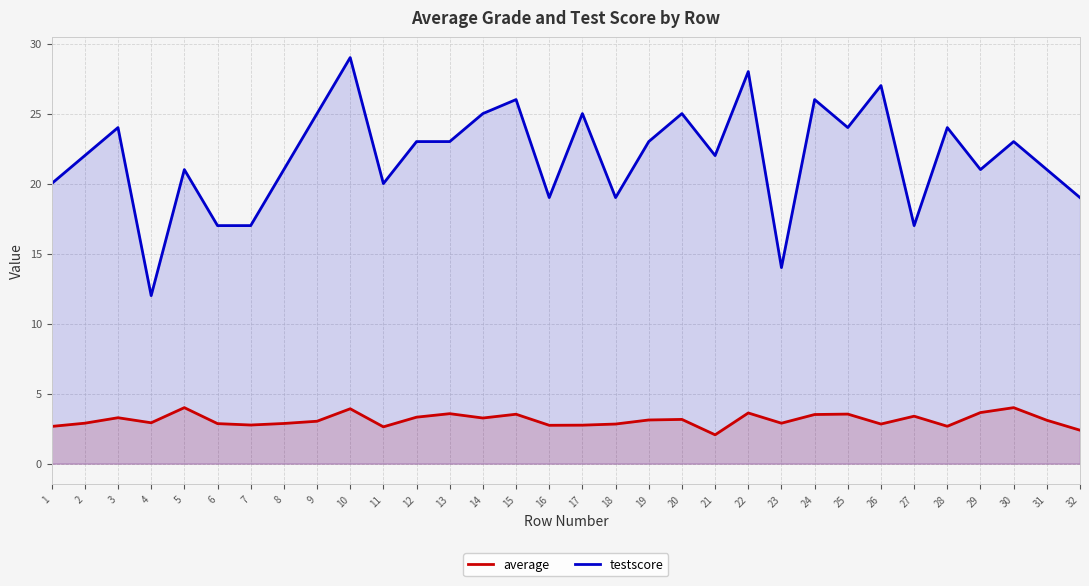

What is the total value across all series at 25?

27.5